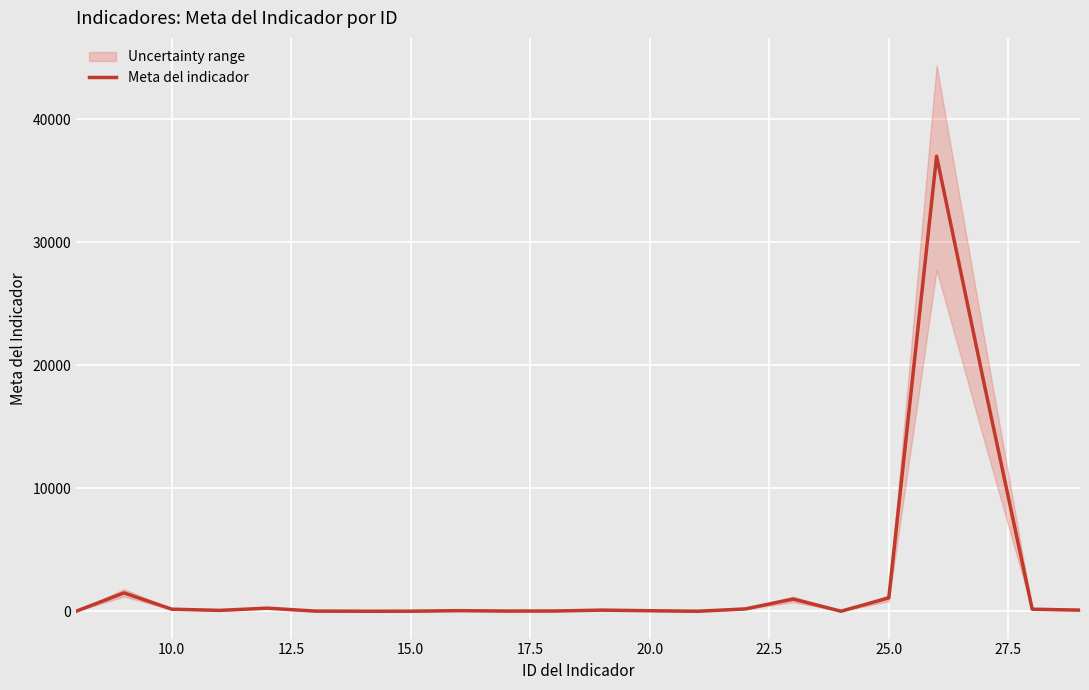

Count the number of categories in the chart.

22